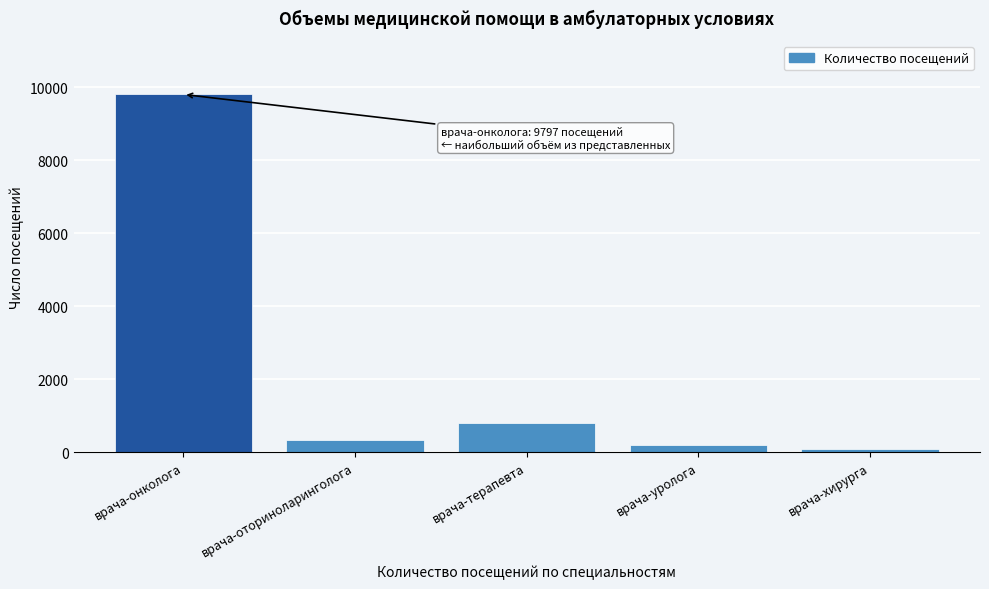

Reading right to left, extract all data points from this chart.

врача-хирурга=87	врача-уролога=182	врача-терапевта=793	врача-оториноларинголога=337	врача-онколога=9797